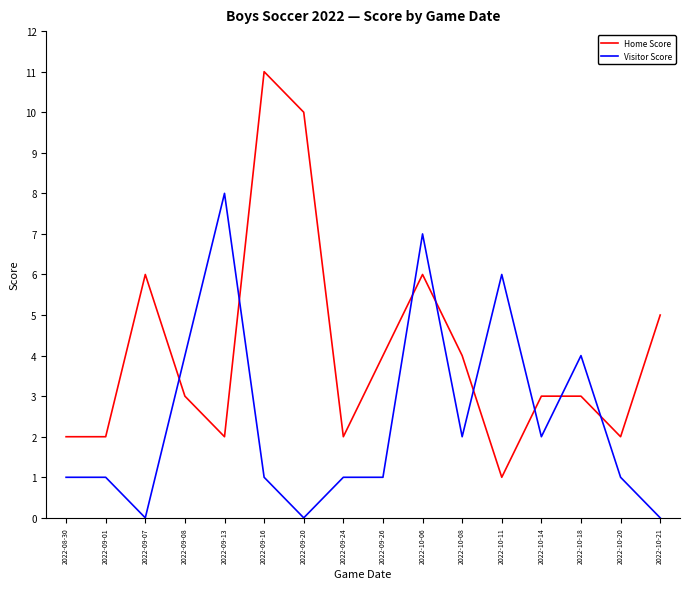

Rank the series by their average value, from highest to lowest.

Home Score, Visitor Score